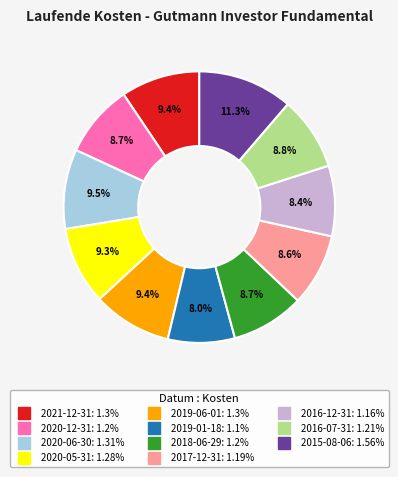

Does any single category account for the majority?

No